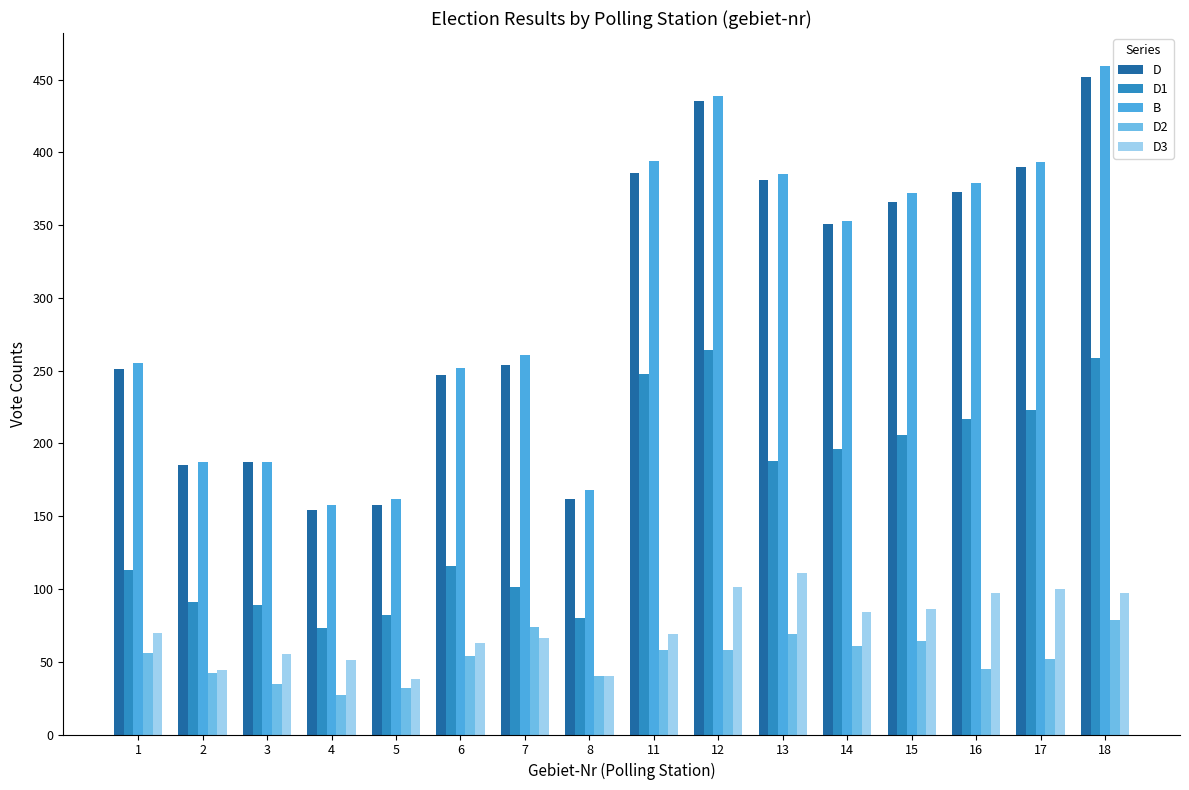

List the series in order of their peak value, highest first.

B, D, D1, D3, D2